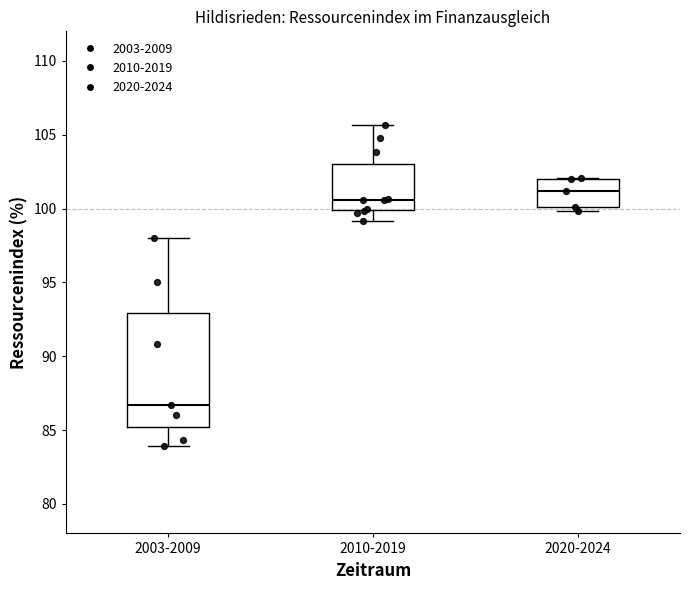

Reading left to right, transcribe this box plot: for each box, give where its median line is, the range the box spans, and where its two whiskers end, as read against the y-axis. The values are not printed on the chart, so give them approximately, as read against the axis.

2003-2009: median 86.5, box 85.0 to 93.0, whiskers 84.0 to 98.0
2010-2019: median 100.5, box 100.0 to 103.0, whiskers 99.0 to 105.5
2020-2024: median 101.0, box 100.0 to 102.0, whiskers 100.0 (just below the box's lower edge) to 102.0